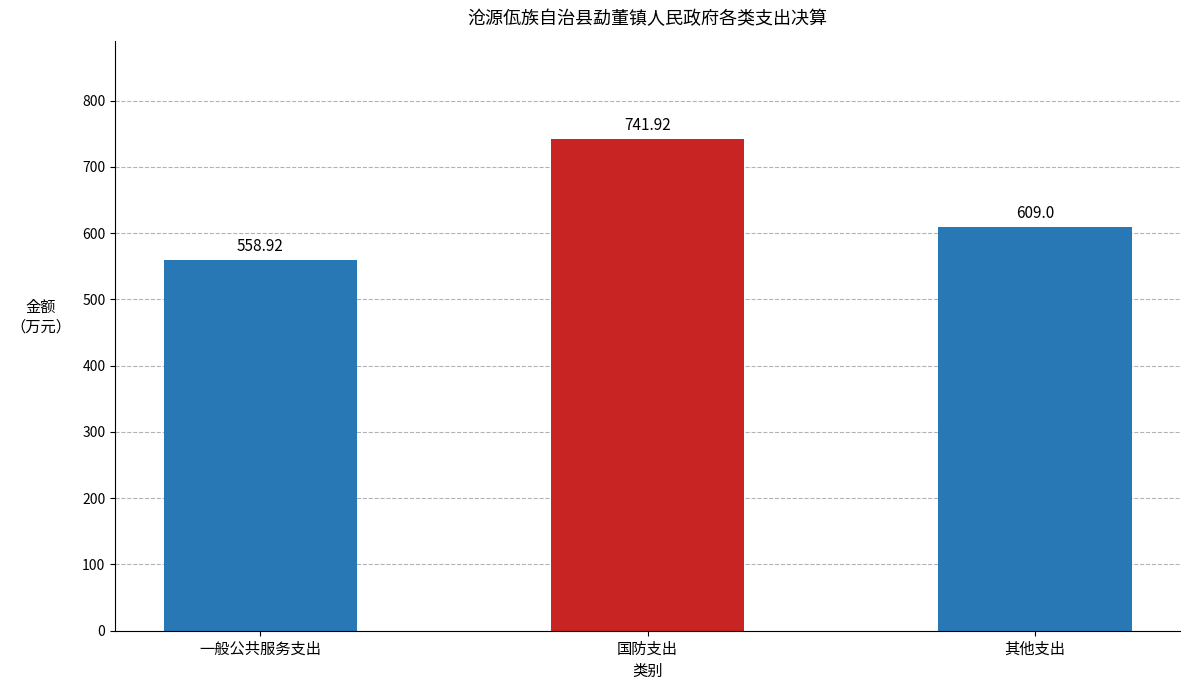

What is the sum of all values?

1909.8